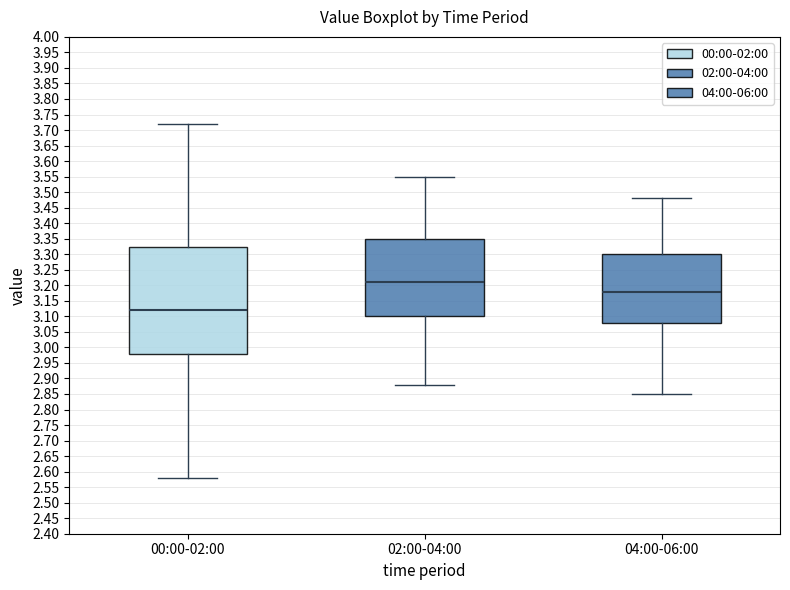

Which box's median line is the lowest?

00:00-02:00